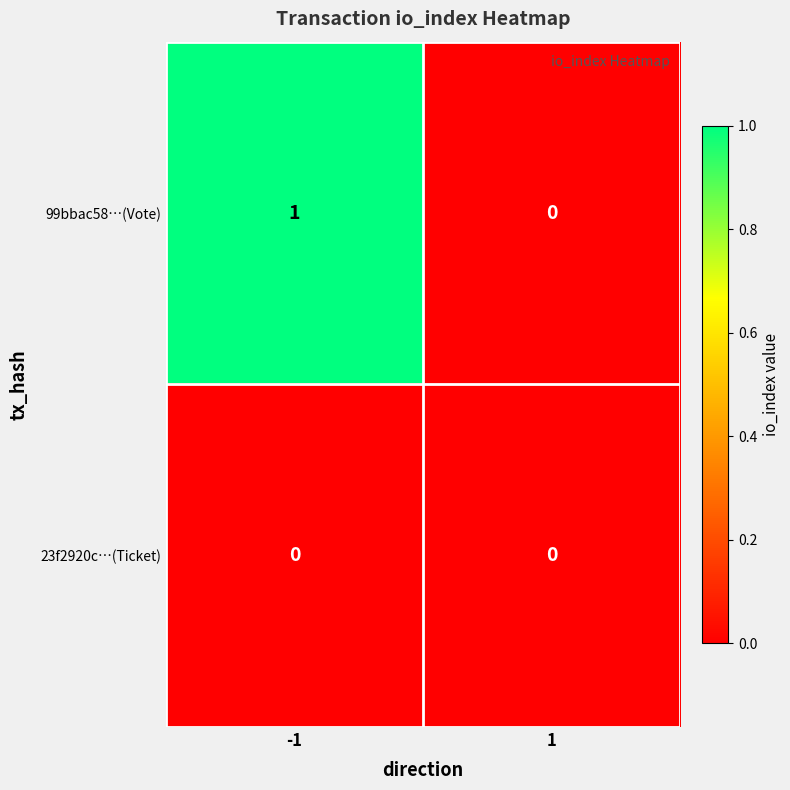

Which series has the largest range (max minus min)?

99bbac58…(Vote)